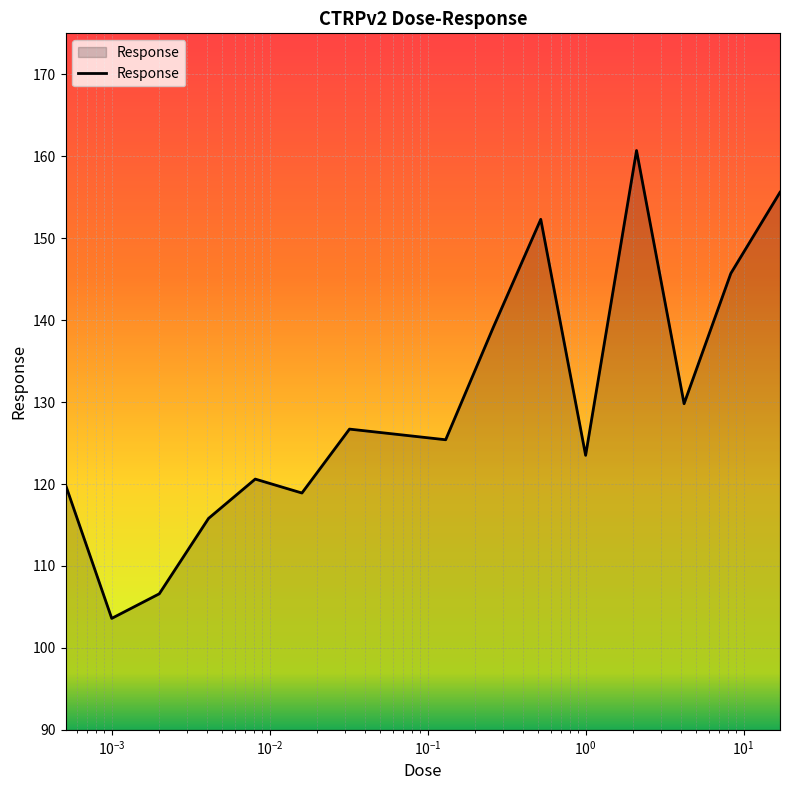

What is the smallest value displayed?

103.6